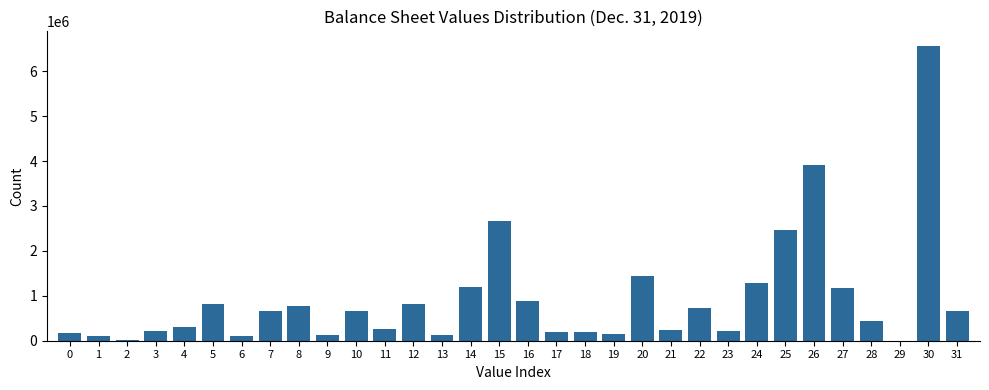

What is the sum of all values?

29623684